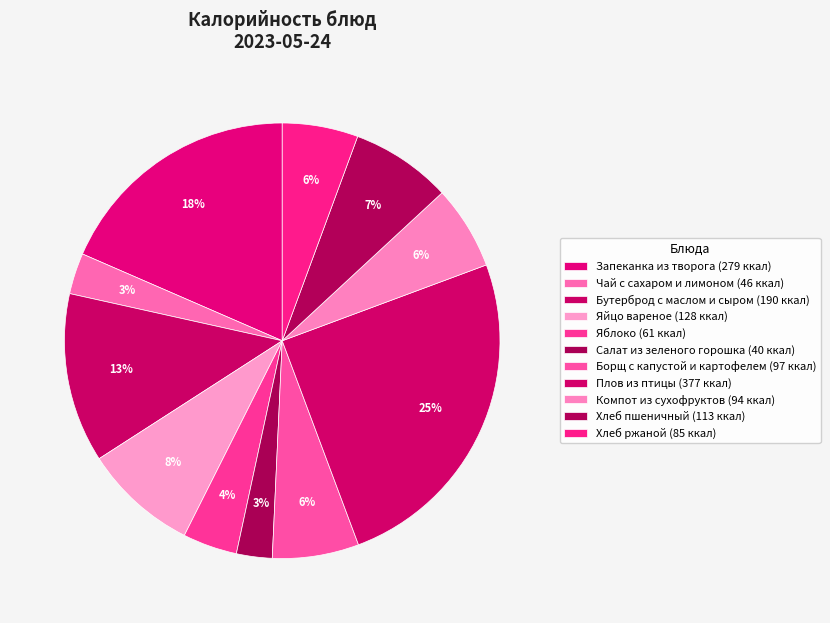

To the nearest percent, what is the difference between the largest and smallest slice percentages?

22%